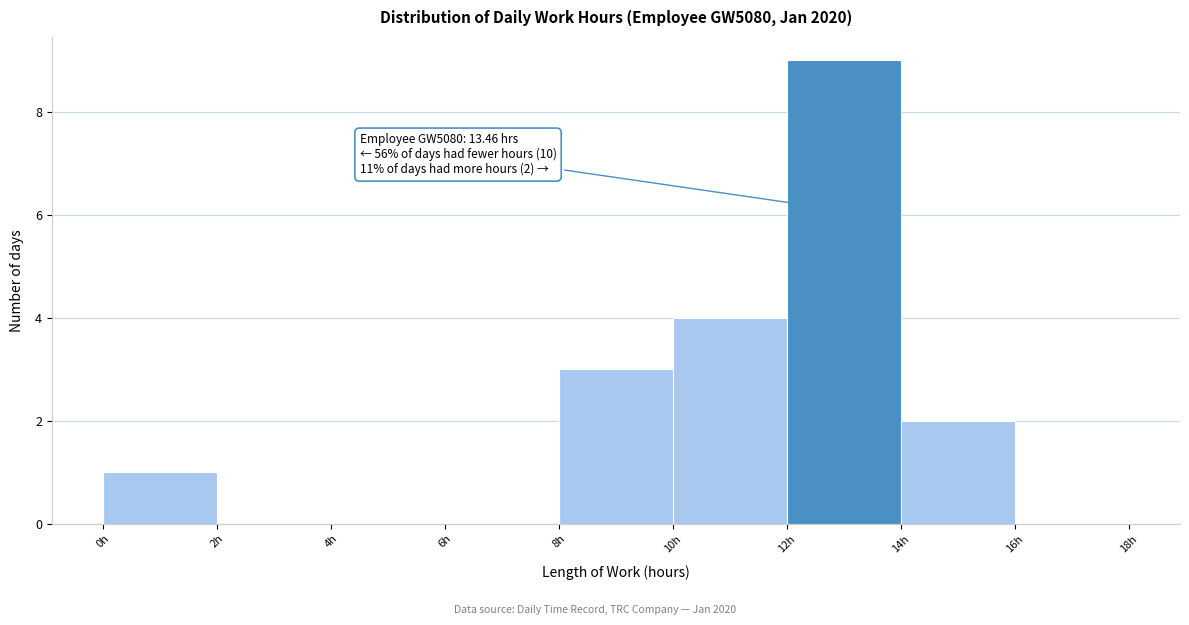

Over which range of the x-axis is the bar tallest?

12 to 14